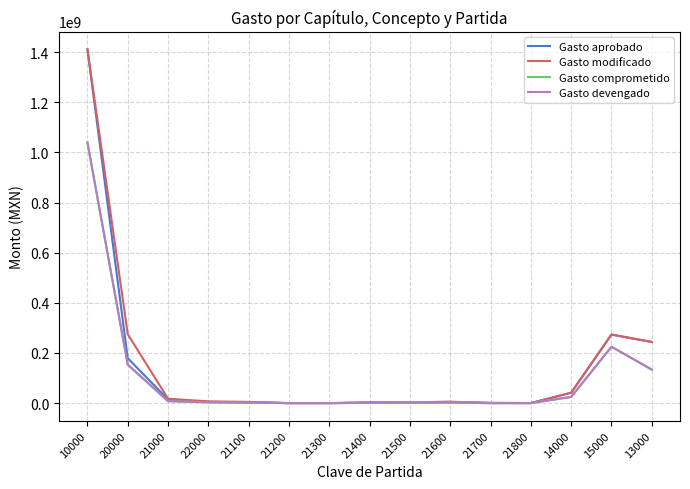

Is this an area chart (filled region under the line)?

No